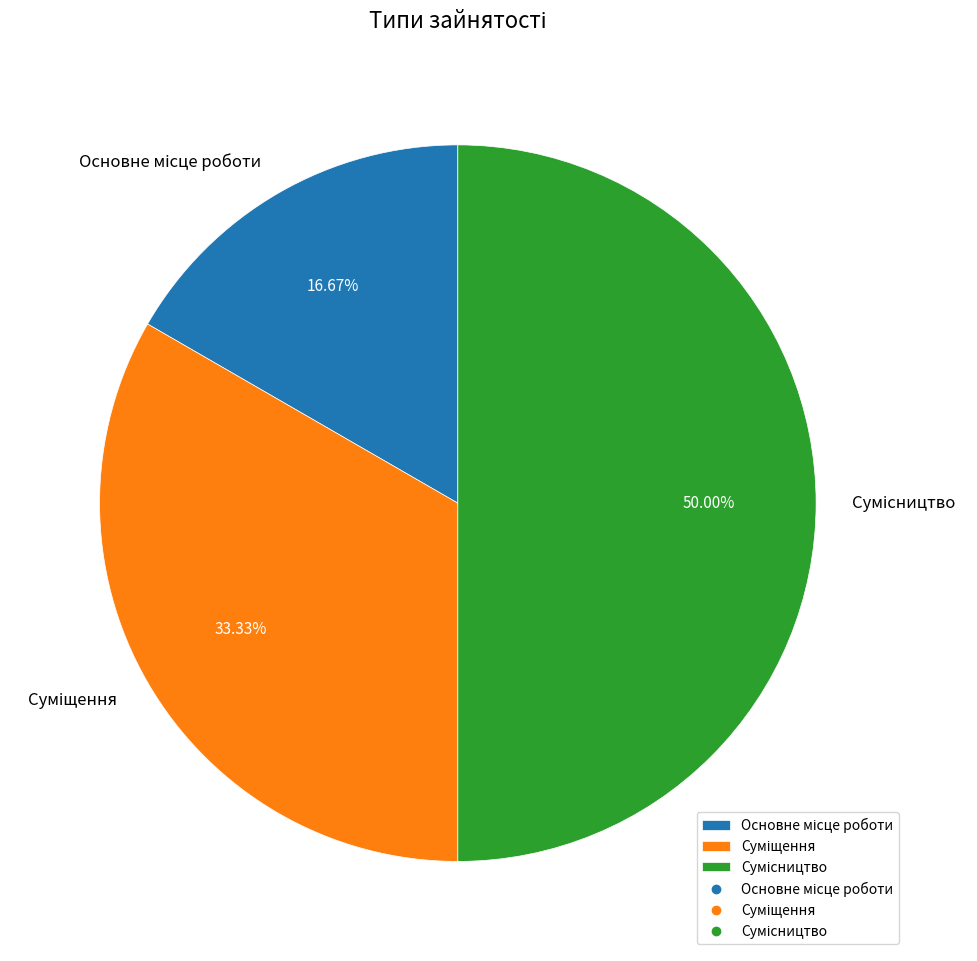

Rank the categories by value from highest to lowest.

Сумісництво, Суміщення, Основне місце роботи